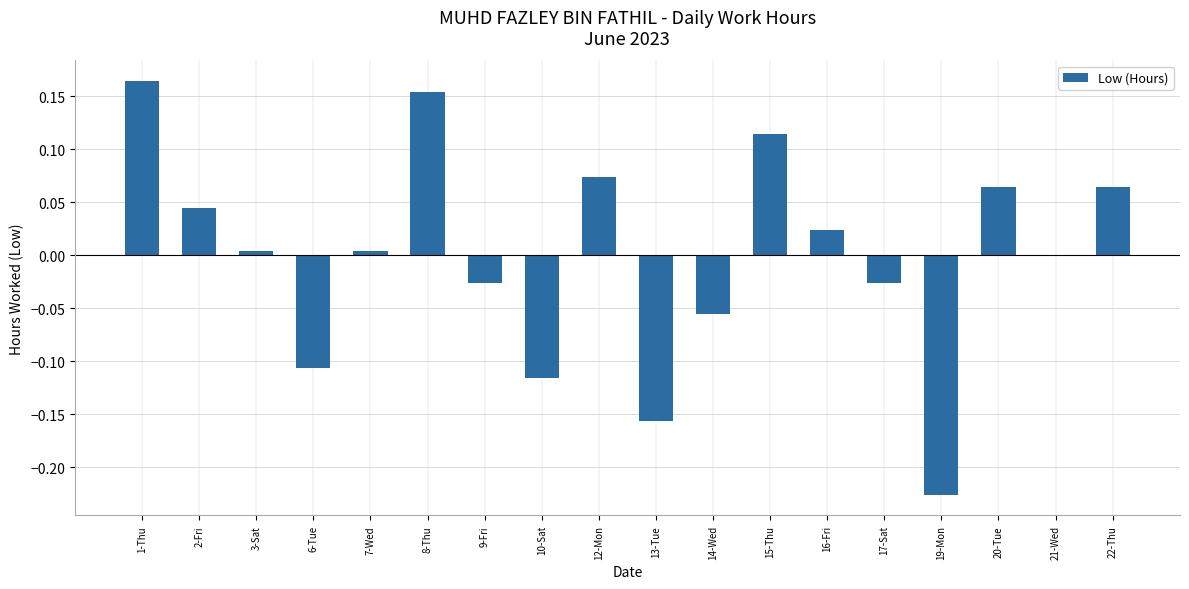

At which category does the chart reach its peak across all series?

1-Thu